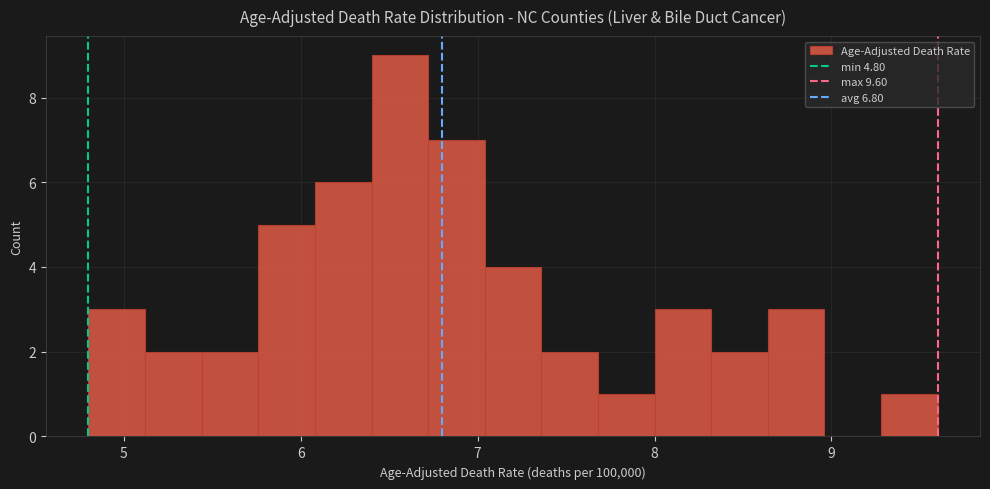

Around what value on the x-axis is the tallest bar? Give the approximate position of its centre, as read against the axis.

6.6